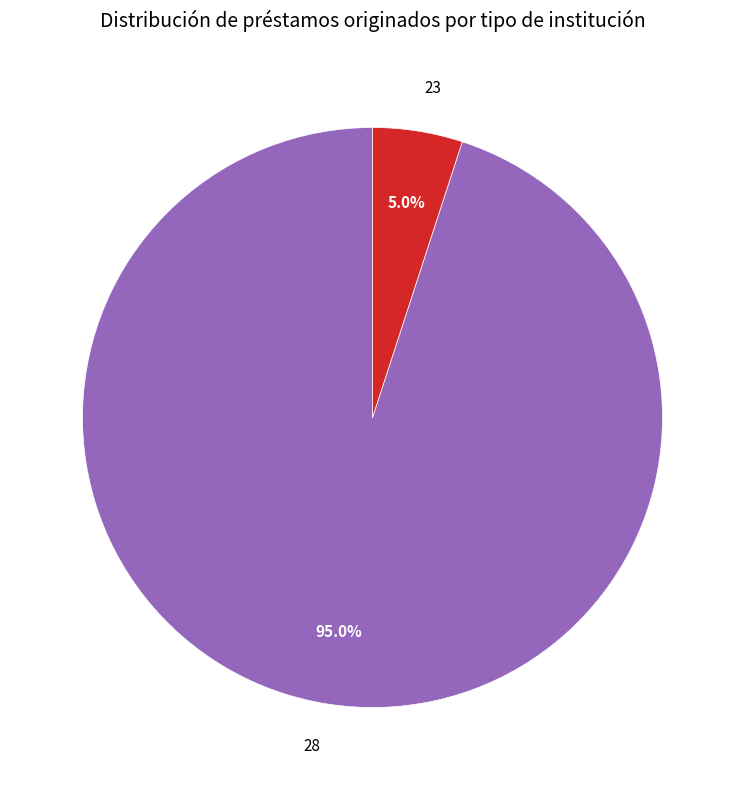

Does 28 represent more than half of the total?

Yes